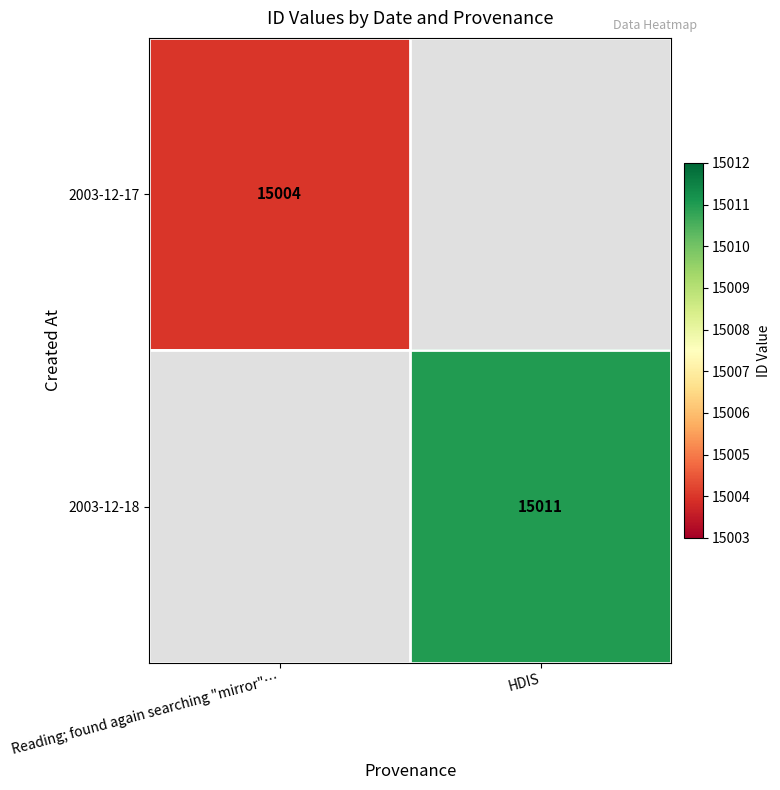

The value of 2003-12-17 at Reading; found again searching "mirror"… is 15004. True or false?

True